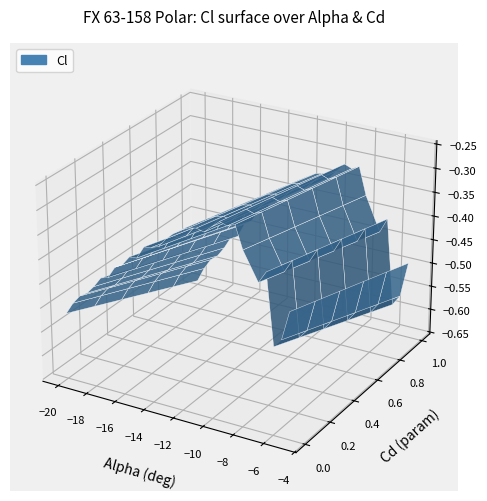

Reading left to right, what are all the values shown in this chart?

alpha: alpha=-20.0	Cl=-19.5	Cd=-19.0	3=-18.5	4=-18.0	5=-17.5	6=-17.0	7=-16.5	8=-16.0	9=-15.5	10=-15.0	11=-14.5	12=-14.0	13=-13.5	14=-13.0	15=-12.5	16=-12.0	17=-11.5	18=-11.0	19=-10.5	20=-10.0	21=-9.5	22=-9.0	23=-8.5	24=-8.0	25=-7.0	26=-6.5	27=-6.0	28=-5.5	29=-5.0
Cl: alpha=-0.5	Cl=-0.5	Cd=-0.5	3=-0.5	4=-0.4	5=-0.4	6=-0.4	7=-0.4	8=-0.4	9=-0.4	10=-0.4	11=-0.3	12=-0.3	13=-0.3	14=-0.3	15=-0.3	16=-0.3	17=-0.3	18=-0.3	19=-0.3	20=-0.3	21=-0.3	22=-0.3	23=-0.3	24=-0.3	25=-0.4	26=-0.3	27=-0.5	28=-0.5	29=-0.4
Cd: alpha=0.2	Cl=0.2	Cd=0.2	3=0.2	4=0.2	5=0.2	6=0.2	7=0.2	8=0.2	9=0.2	10=0.2	11=0.2	12=0.2	13=0.2	14=0.2	15=0.2	16=0.1	17=0.1	18=0.1	19=0.1	20=0.1	21=0.1	22=0.1	23=0.1	24=0.1	25=0.1	26=0.1	27=0.1	28=0.1	29=0.1